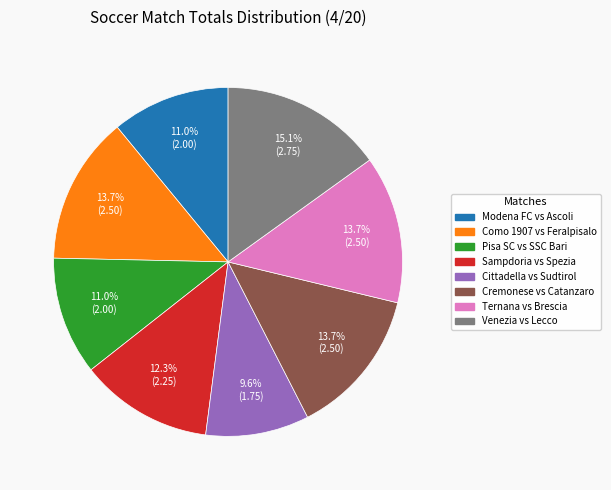

Which category has the biggest portion of the pie?

Venezia vs Lecco